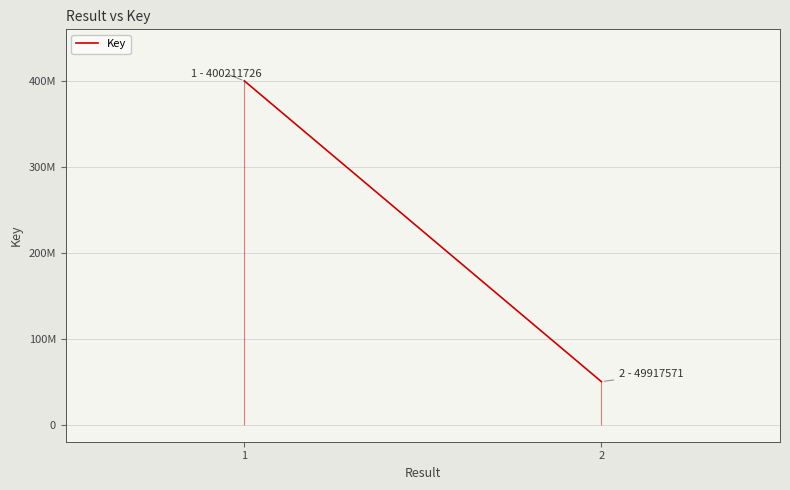

What is the value of the 1st point from the left?

400211726